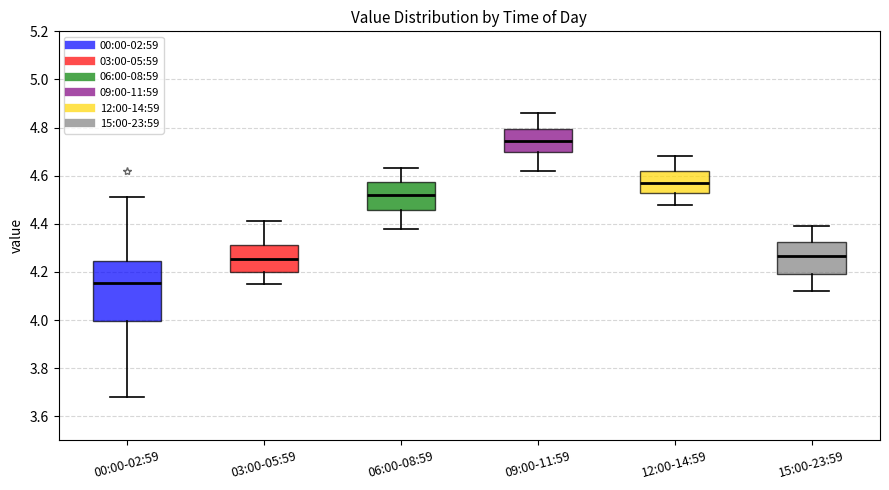

Which box has the highest median line?

09:00-11:59